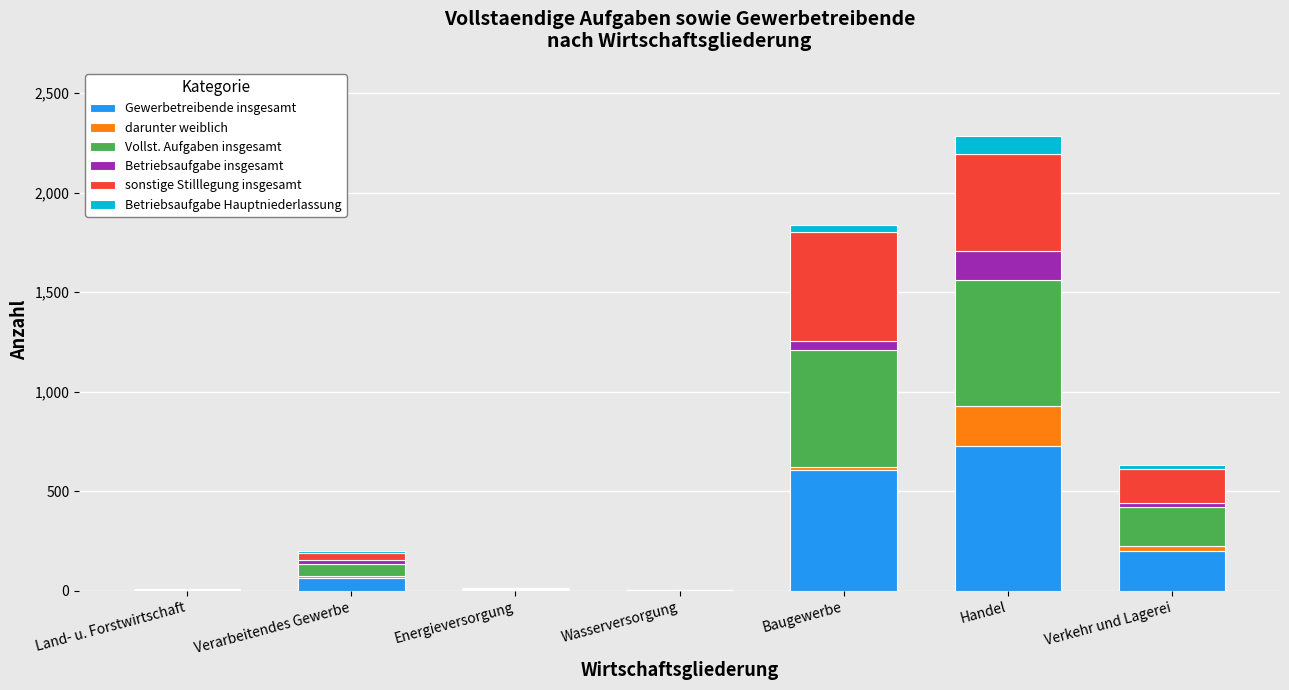

What is the sum of all Gewerbetreibende insgesamt values?

1602